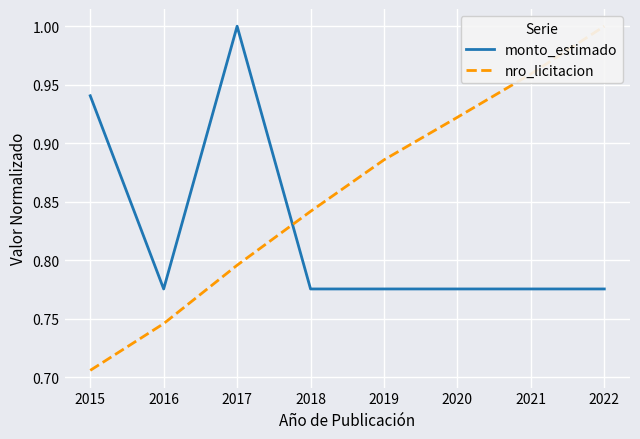

Which series has the largest total across all categories?

nro_licitacion